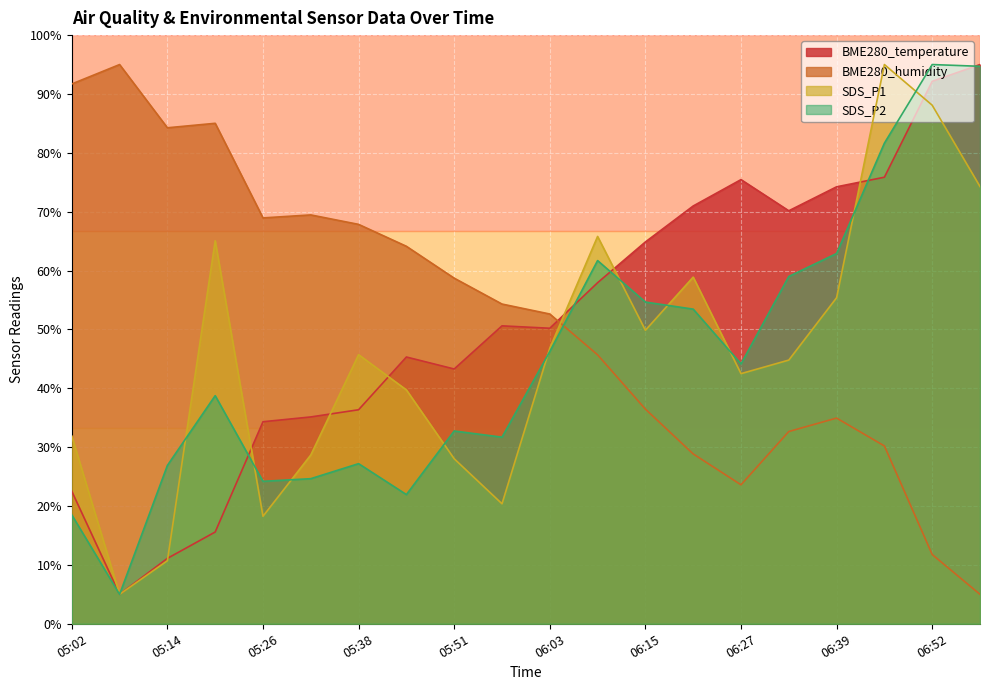

The BME280_temperature series shows 50.6 at 05:57. True or false?

True